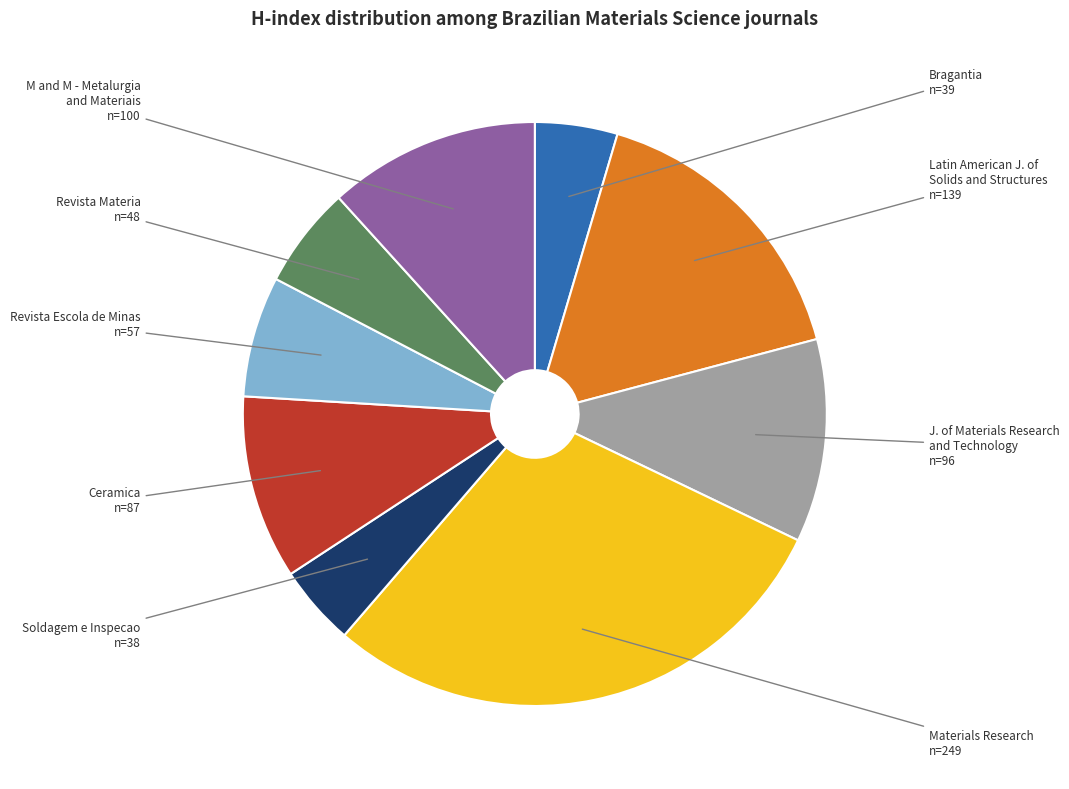

Is there any slice that represents more than half of the pie?

No